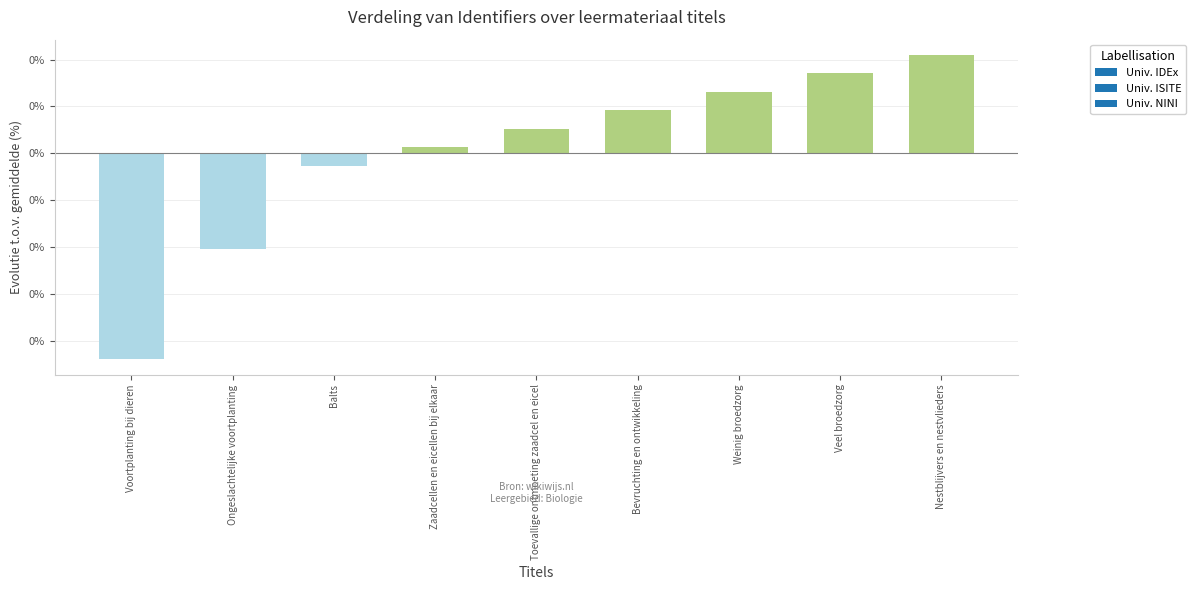

Are the bars grouped side by side (vs. stacked)?

No